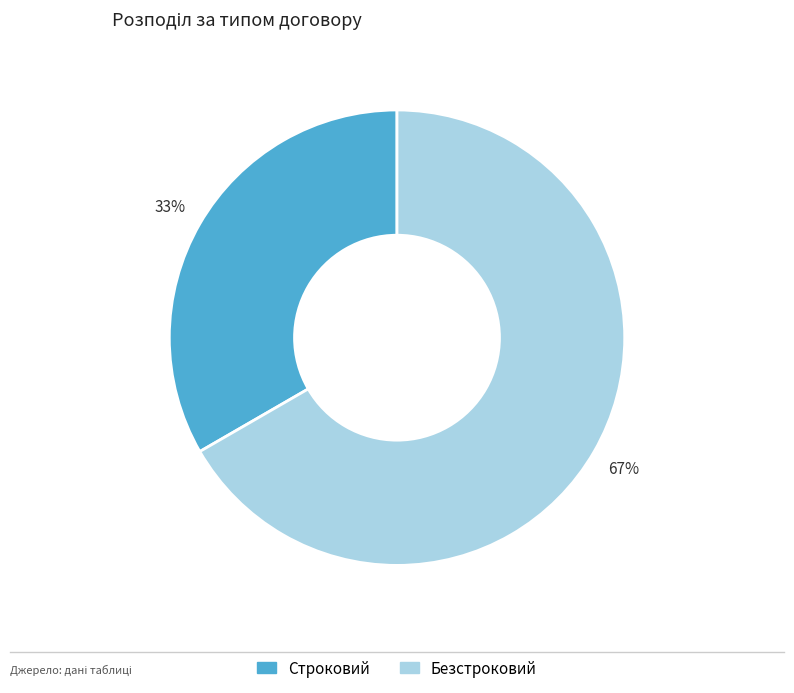

Count the number of slices in the pie.

2